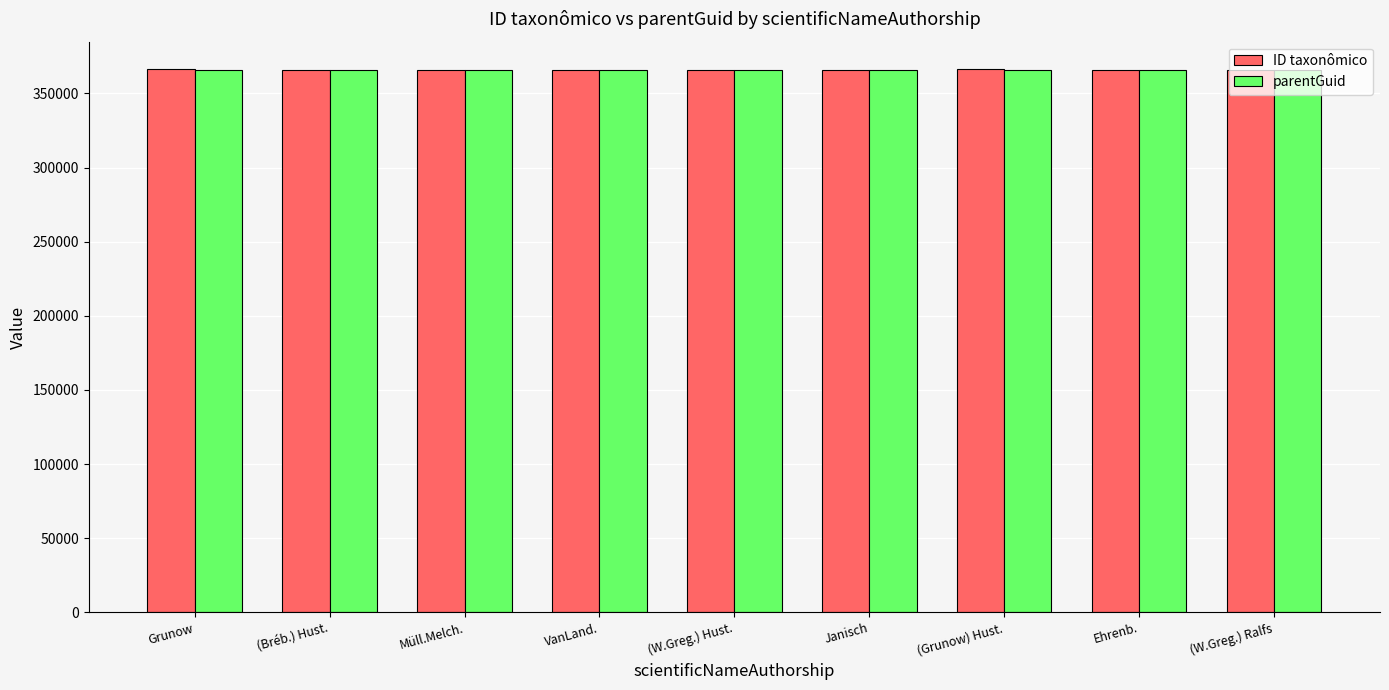

How many series are shown in this chart?

2